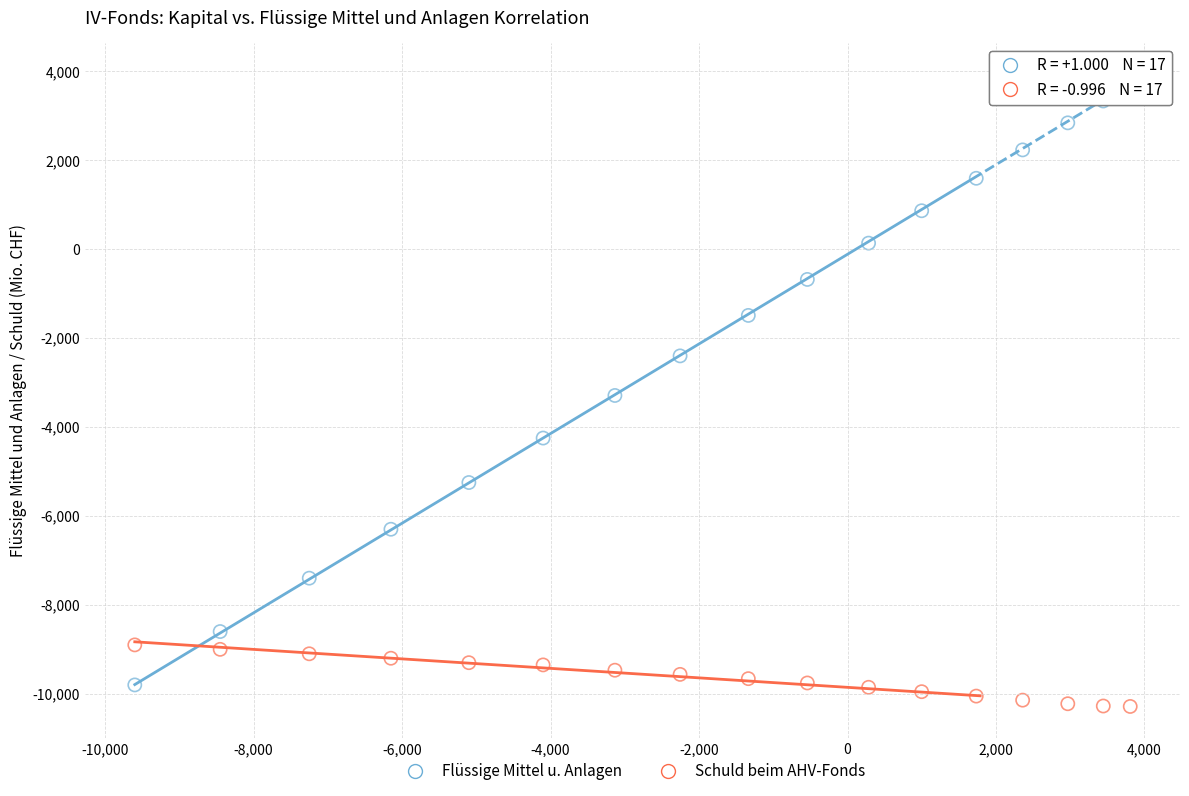

Across all data points, what is the range of X values (max minus min)?

13408